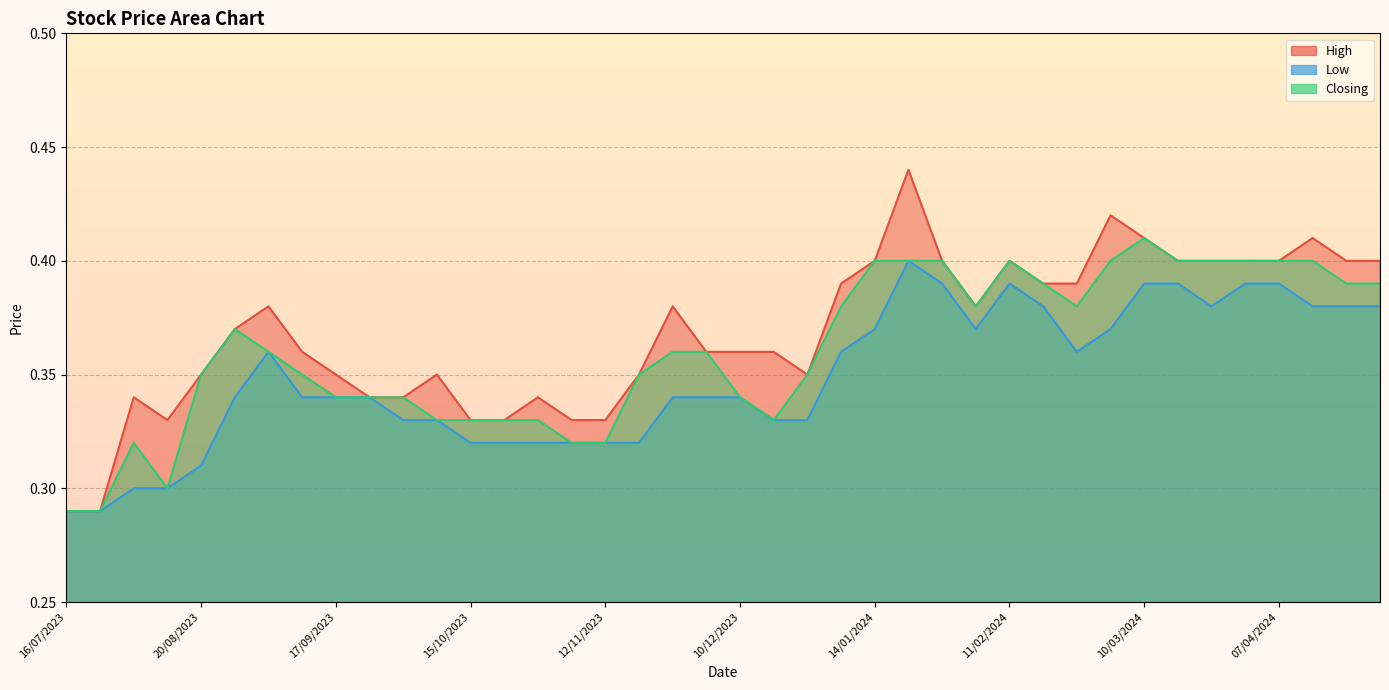

What is the difference between the maximum and minimum values in the Low series?

0.1